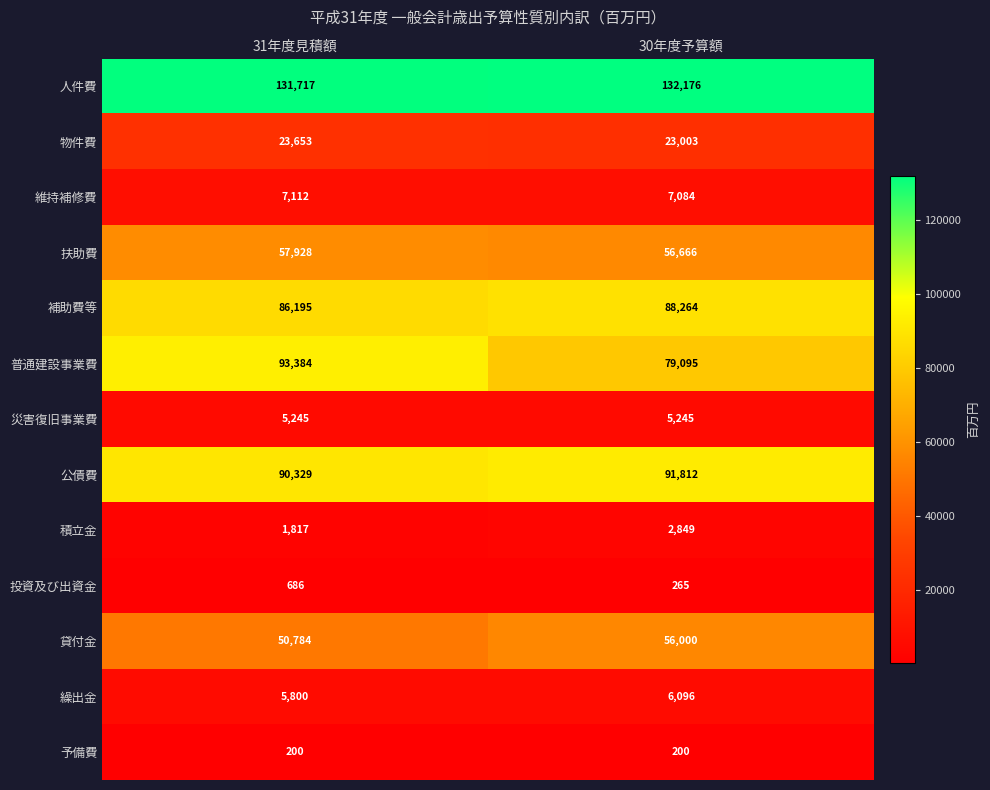

What is the approximate value of 災害復旧事業費 at 31年度見積額?

5245